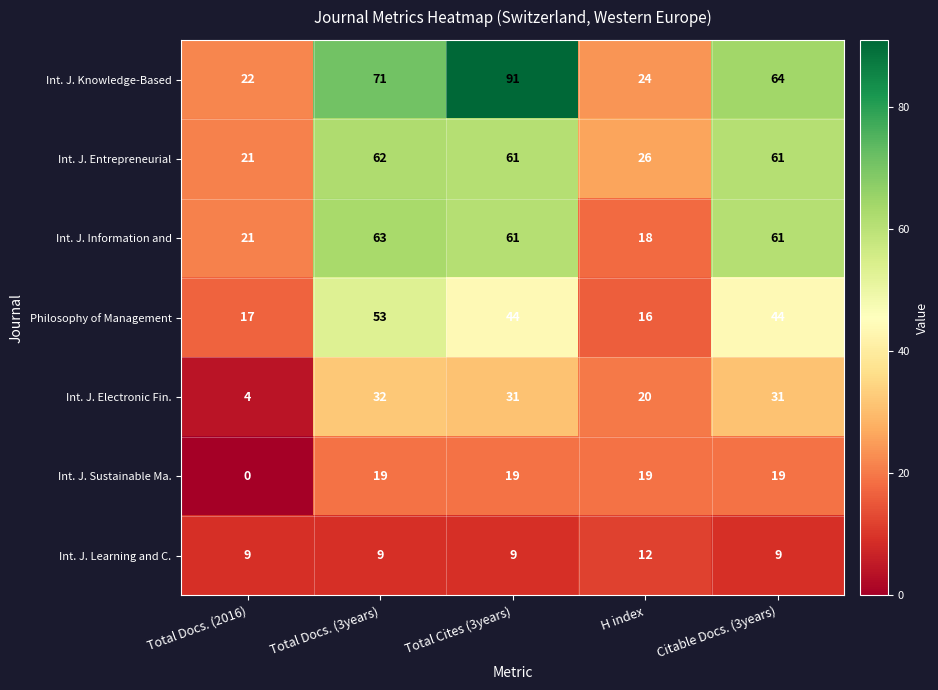

How many categories are shown in the chart?

5